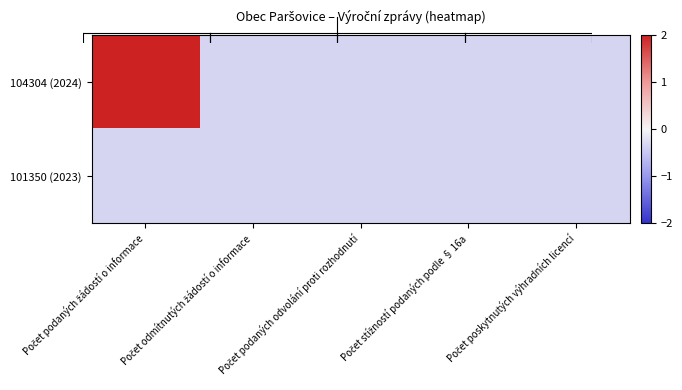

What is the greatest value displayed?

3.0